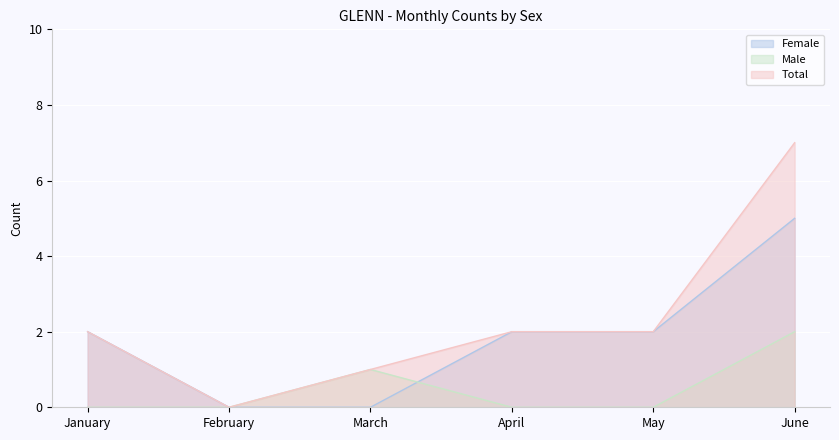

At which label is Total closest to 3?

January